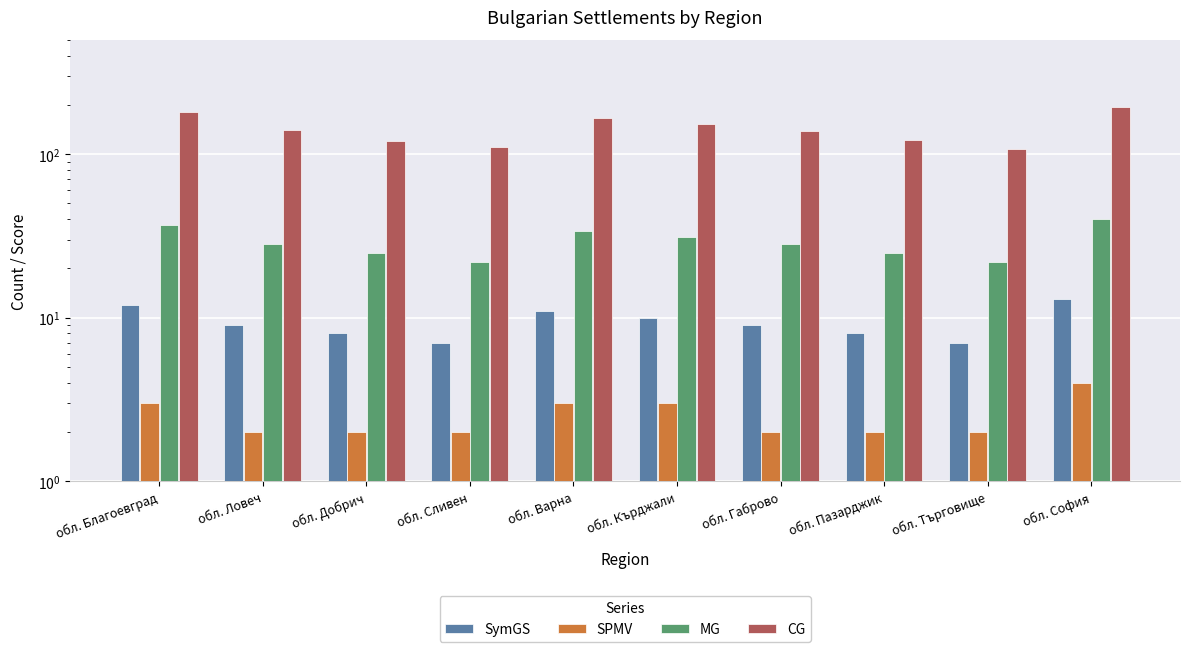

What is the minimum value shown in the chart?

2